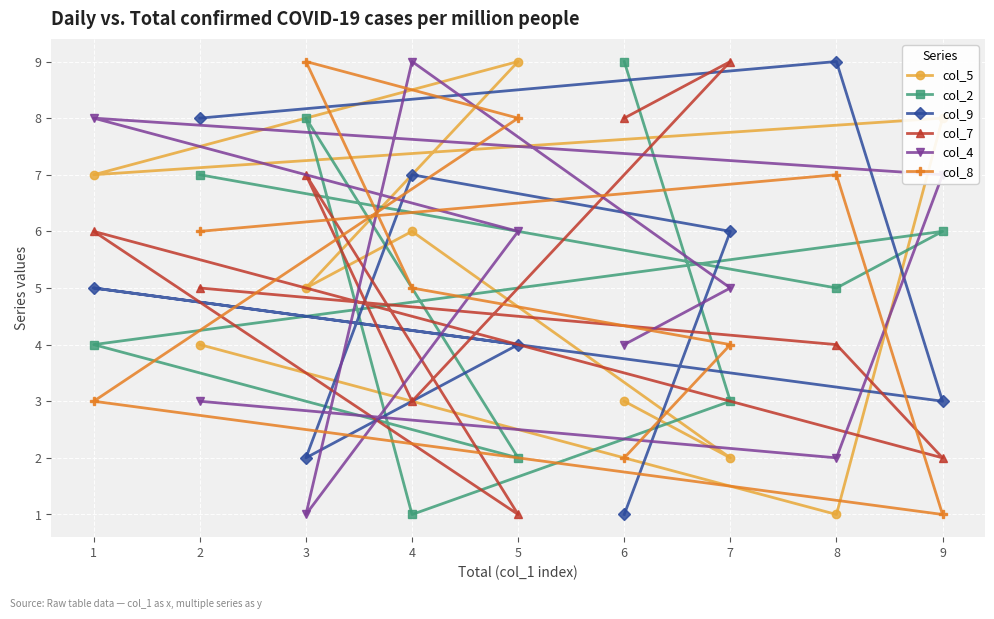

Is the value of col_7 at 8 greater than the value of col_8 at 2?

No